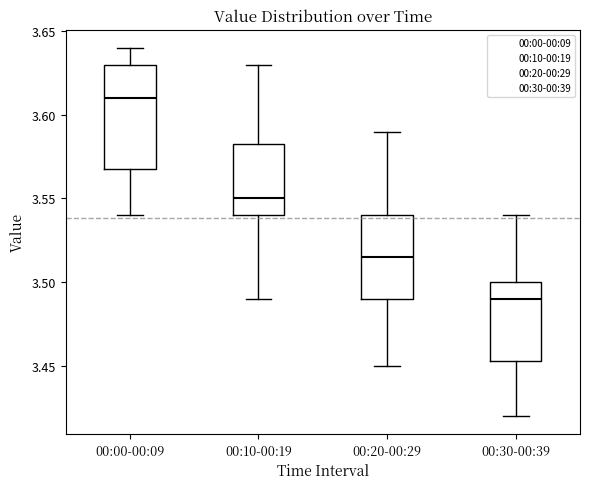

Where does the median line of the box for 00:10-00:19 sit on the y-axis? The values are not printed on the chart, so give them approximately, as read against the axis.

3.550